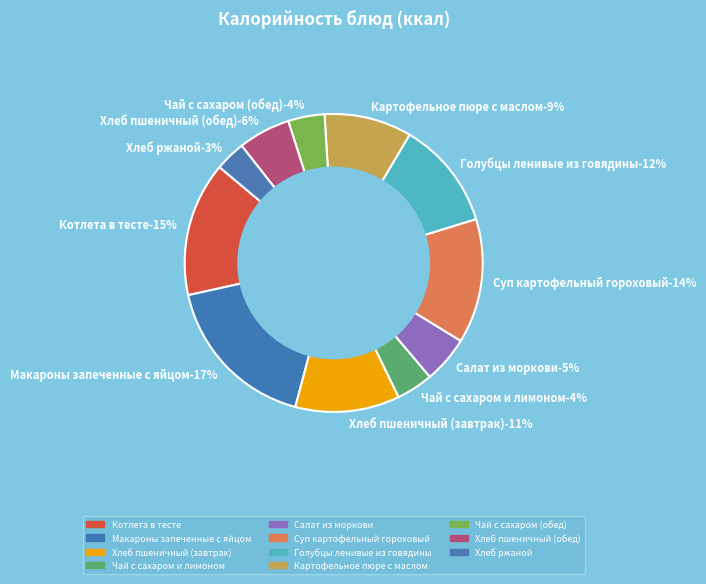

Approximately how many times larger is the value at Салат из моркови compared to Суп картофельный гороховый?

0.4